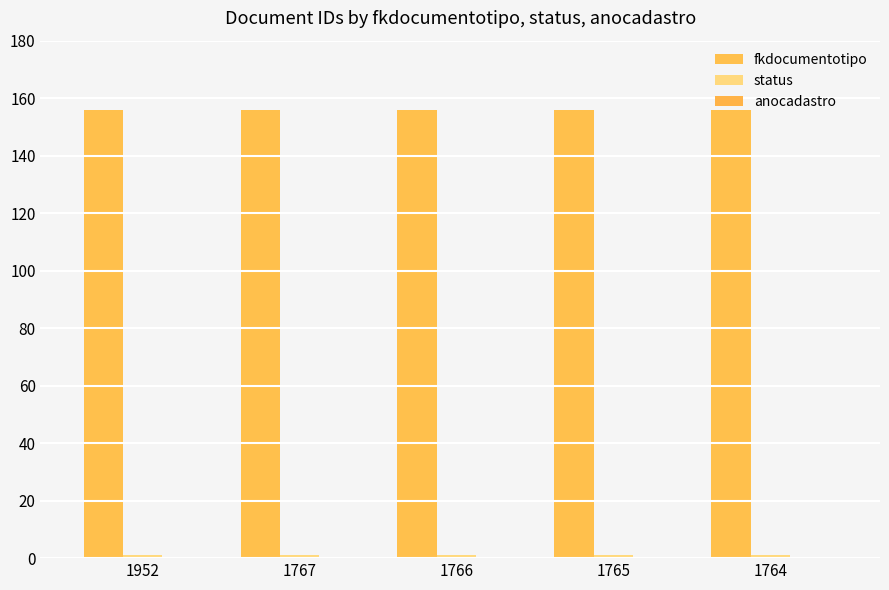

How many distinct data groups are displayed?

2